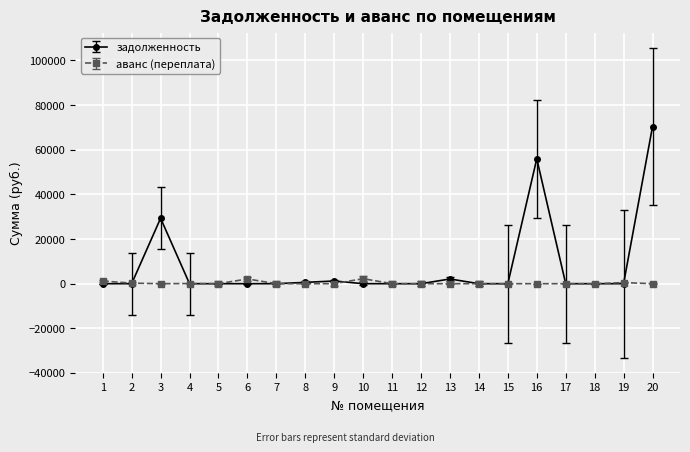

At which category does задолженность reach its first local peak?

3